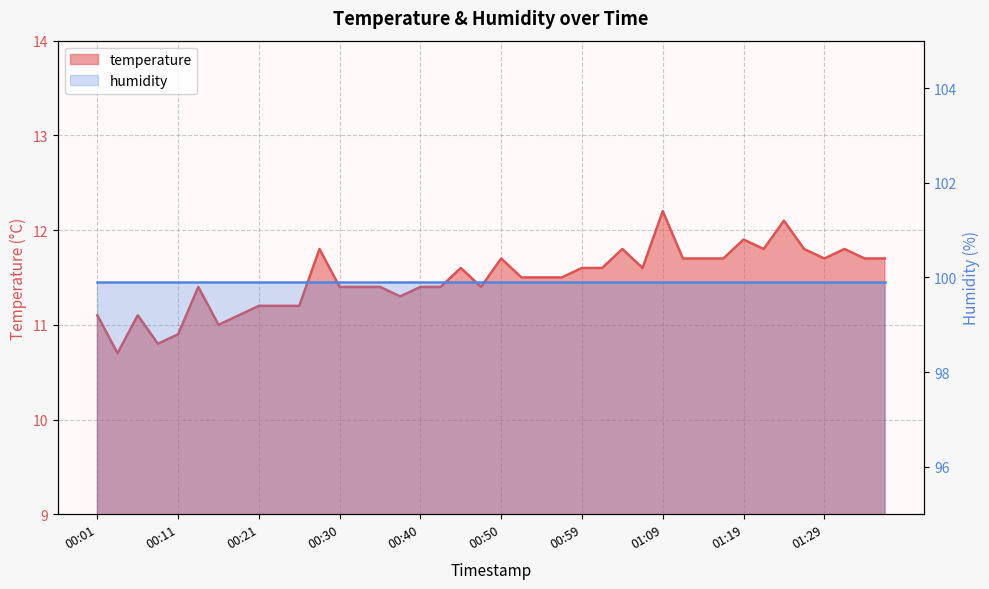

Rank the categories by value from lowest to highest.

00:03, 00:08, 00:11, 00:16, 00:01, 00:06, 00:18, 00:21, 00:23, 00:25, 00:38, 00:13, 00:30, 00:33, 00:35, 00:40, 00:42, 00:47, 00:52, 00:55, 00:57, 00:45, 00:59, 01:02, 01:07, 00:50, 01:12, 01:14, 01:16, 01:29, 01:34, 01:36, 00:28, 01:04, 01:21, 01:26, 01:31, 01:19, 01:24, 01:09